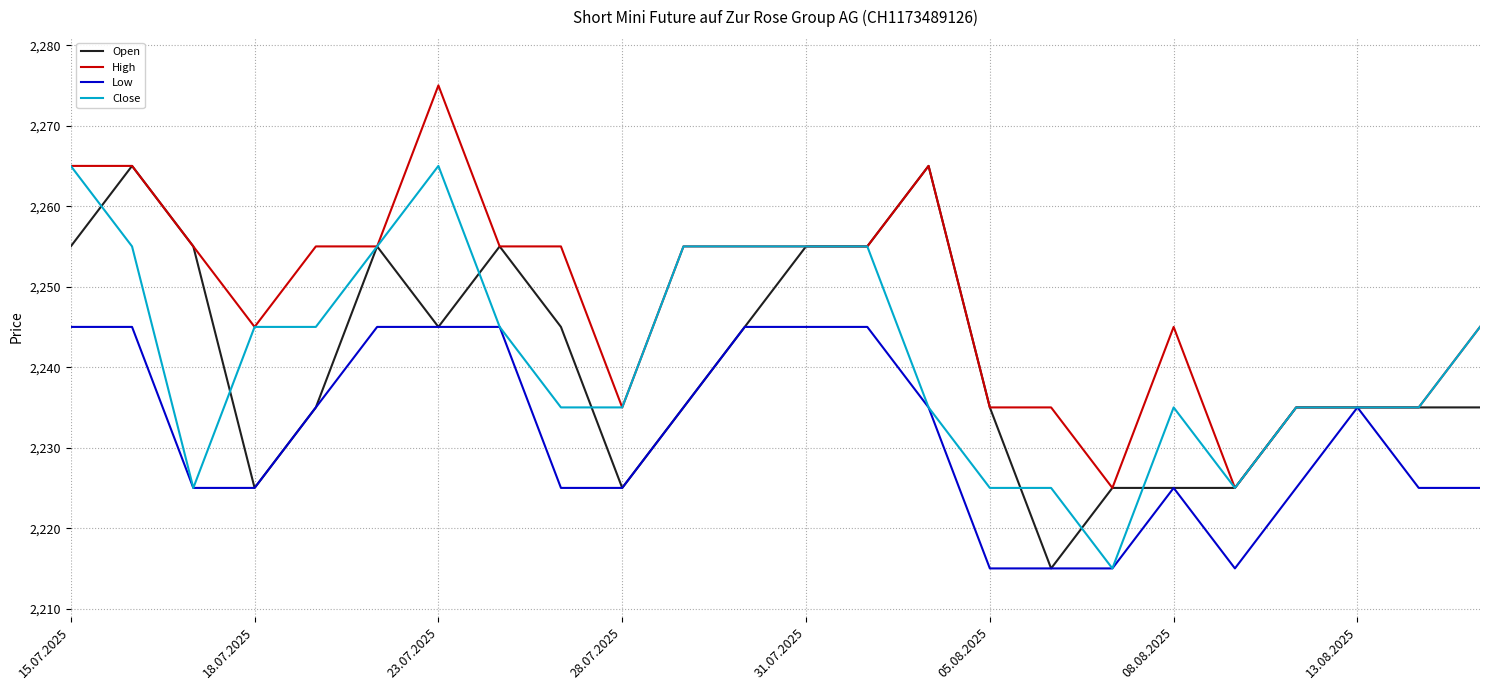

Which series has the largest total across all categories?

High